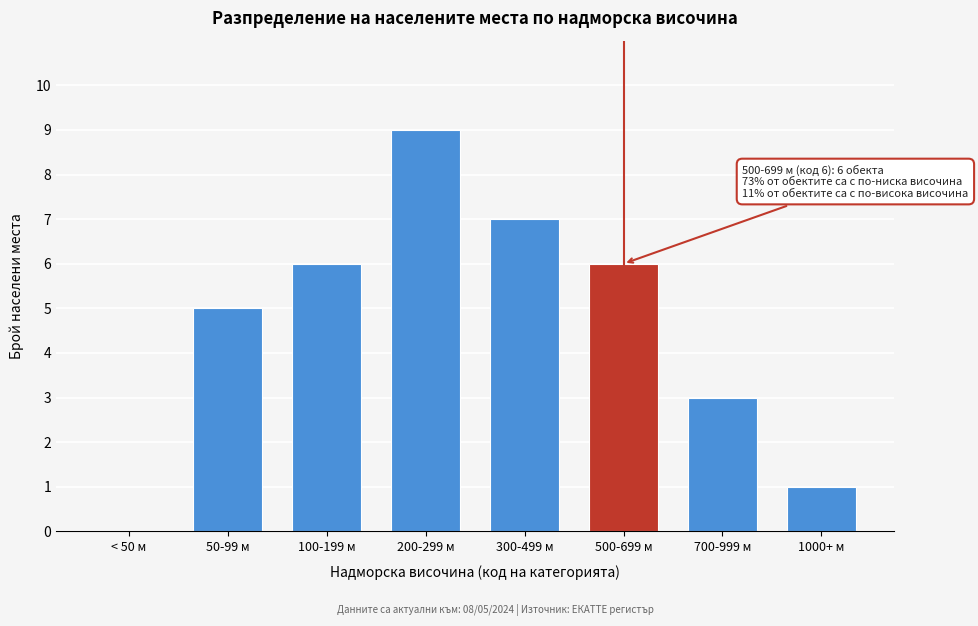

Reading left to right, extract all data points from this chart.

< 50 м=0	50-99 м=5	100-199 м=6	200-299 м=9	300-499 м=7	500-699 м=6	700-999 м=3	1000+ м=1